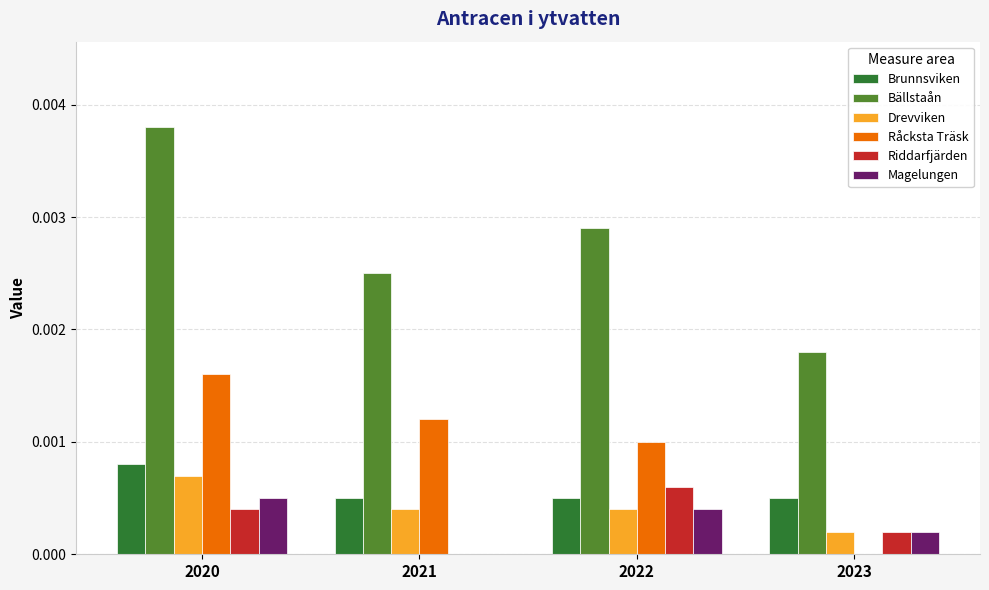

Which series changed the most between 2022 and 2023?

Bällstaån